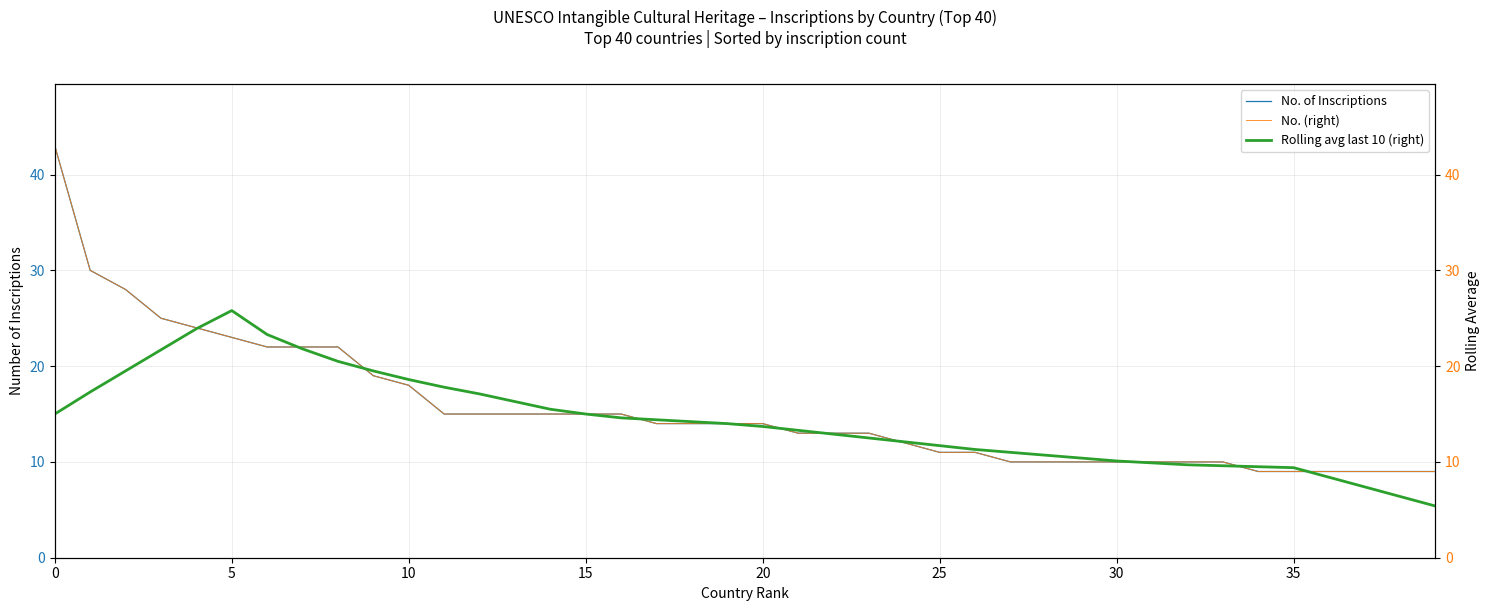

How many distinct data groups are displayed?

3